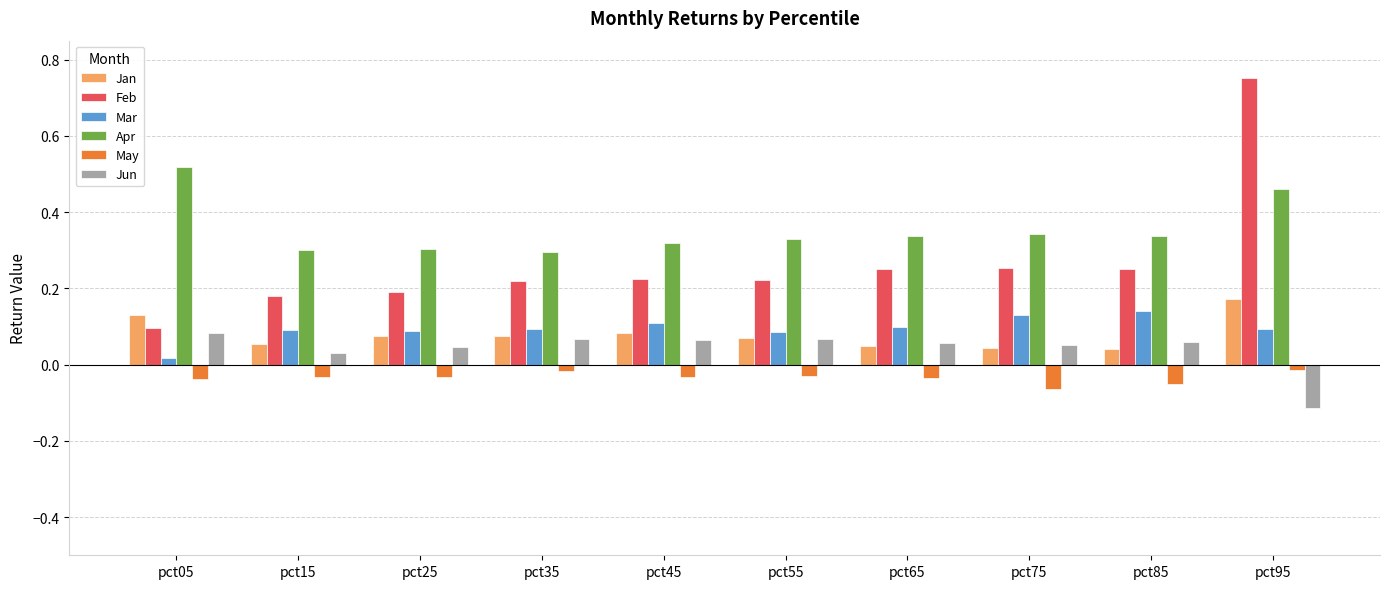

At which label does Jun first exceed 0?

pct05